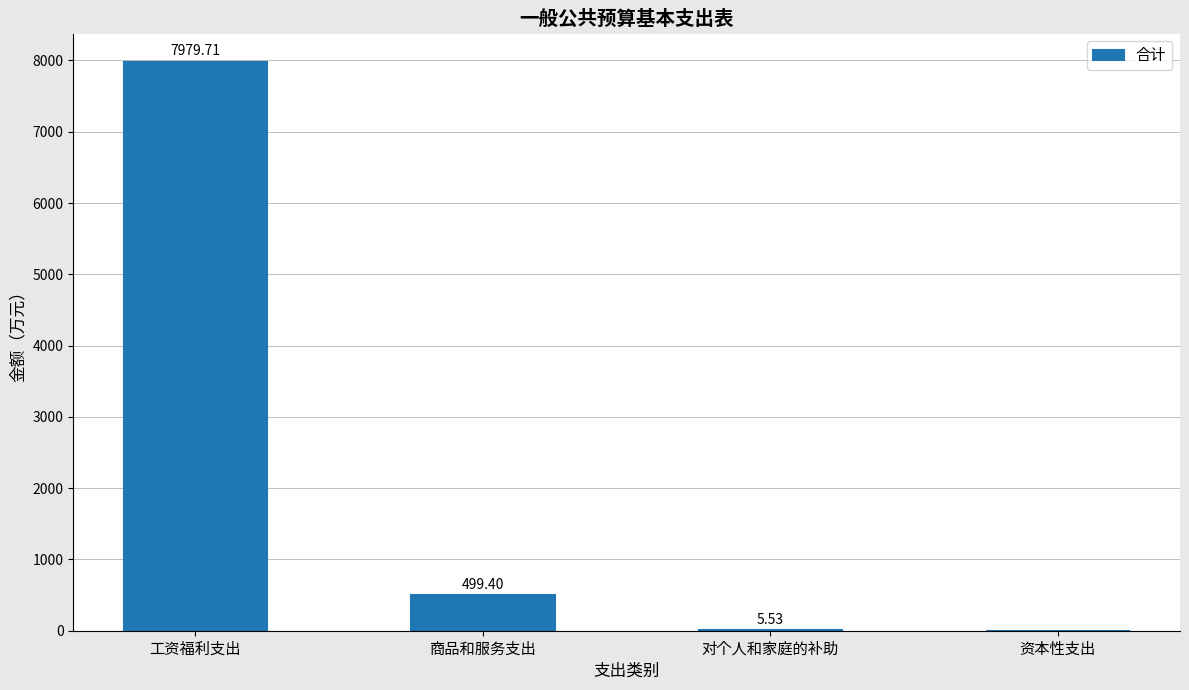

What is the sum of all values?

8484.6